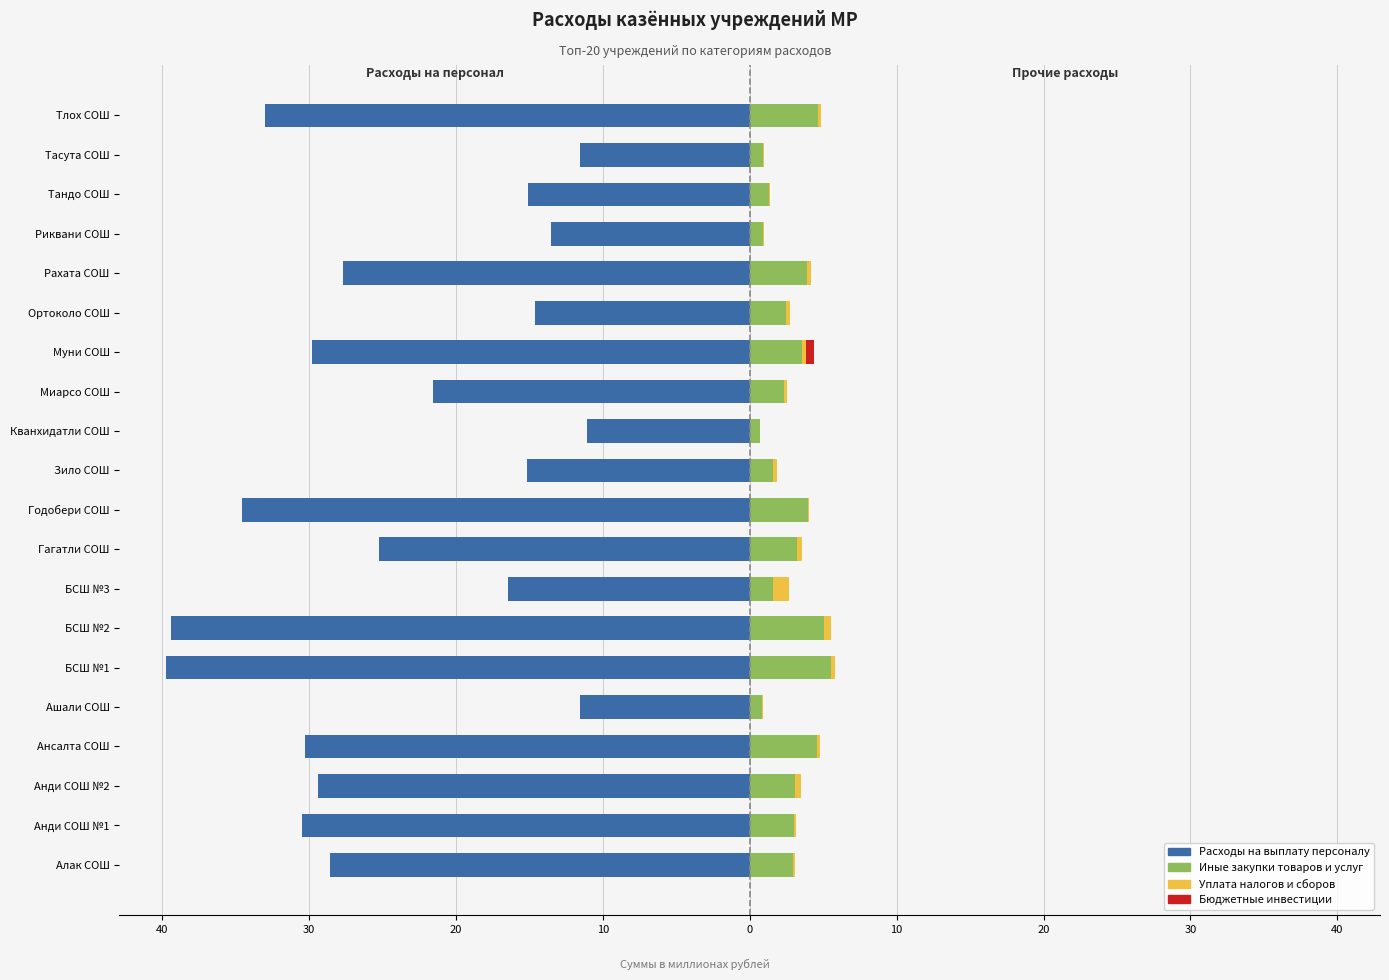

What is the difference between the maximum and second lowest values in the Уплата налогов и сборов series?

1.0